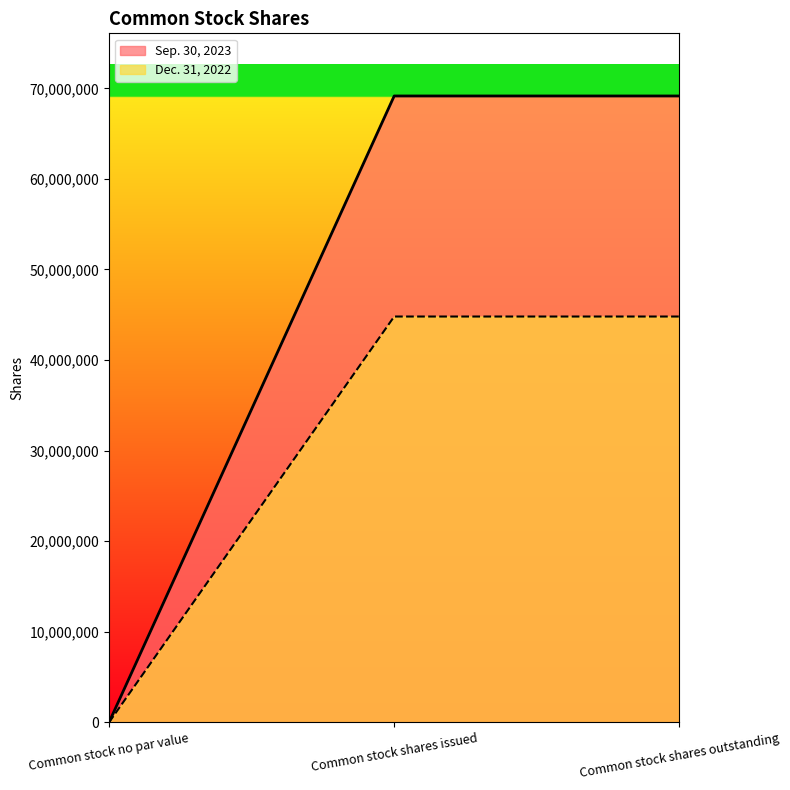

What are all the series names shown in the legend?

Sep. 30, 2023, Dec. 31, 2022